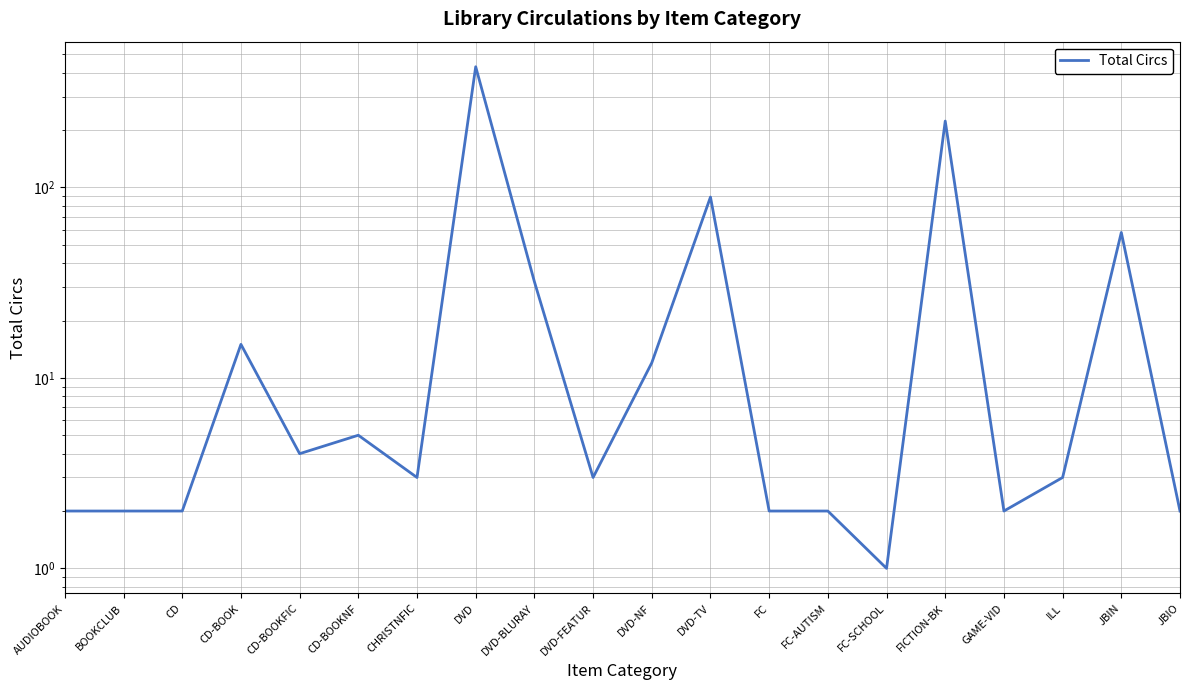

What is the difference between the maximum and minimum values?

429